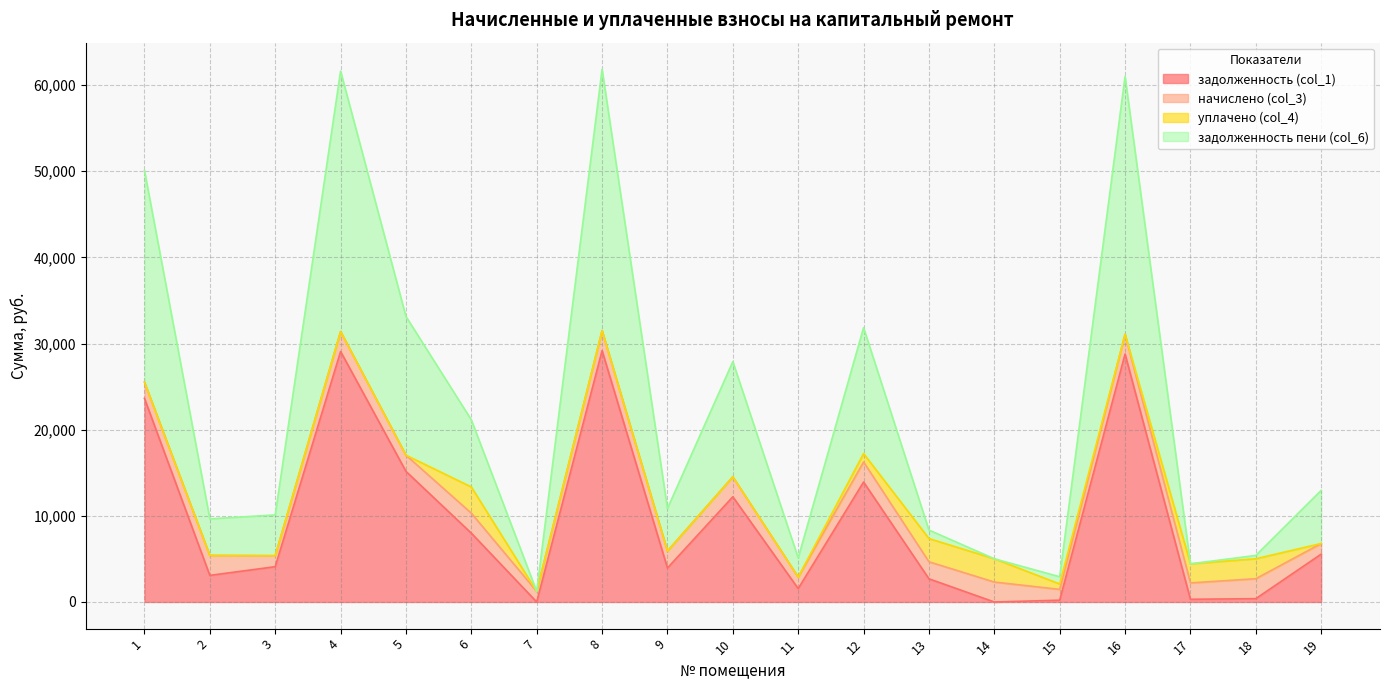

What is the average value of the задолженность (col_1) series?

9569.2